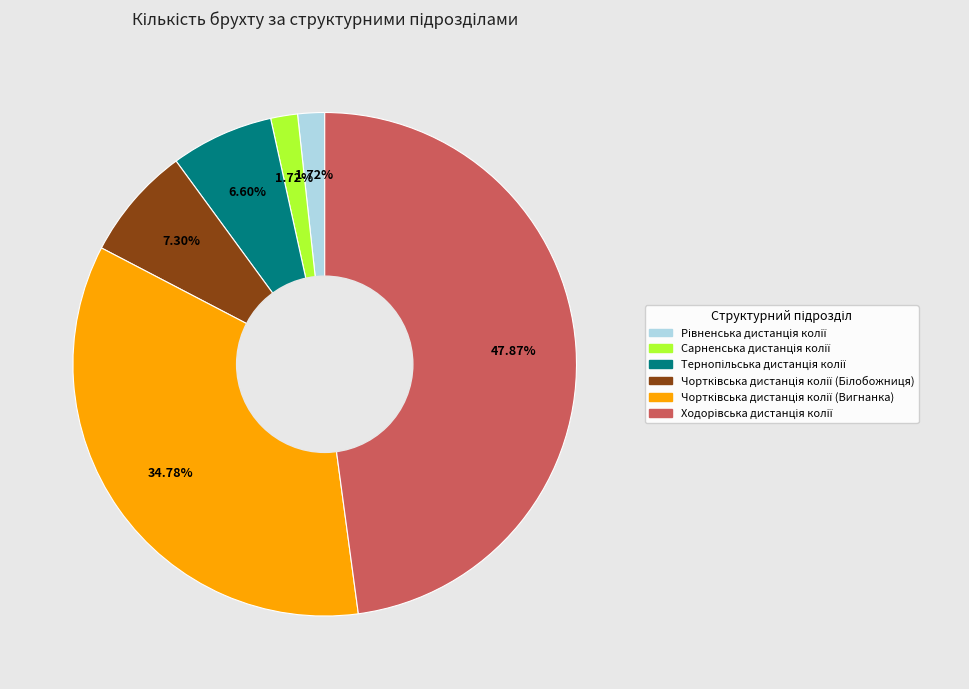

Is there any slice that represents more than half of the pie?

No